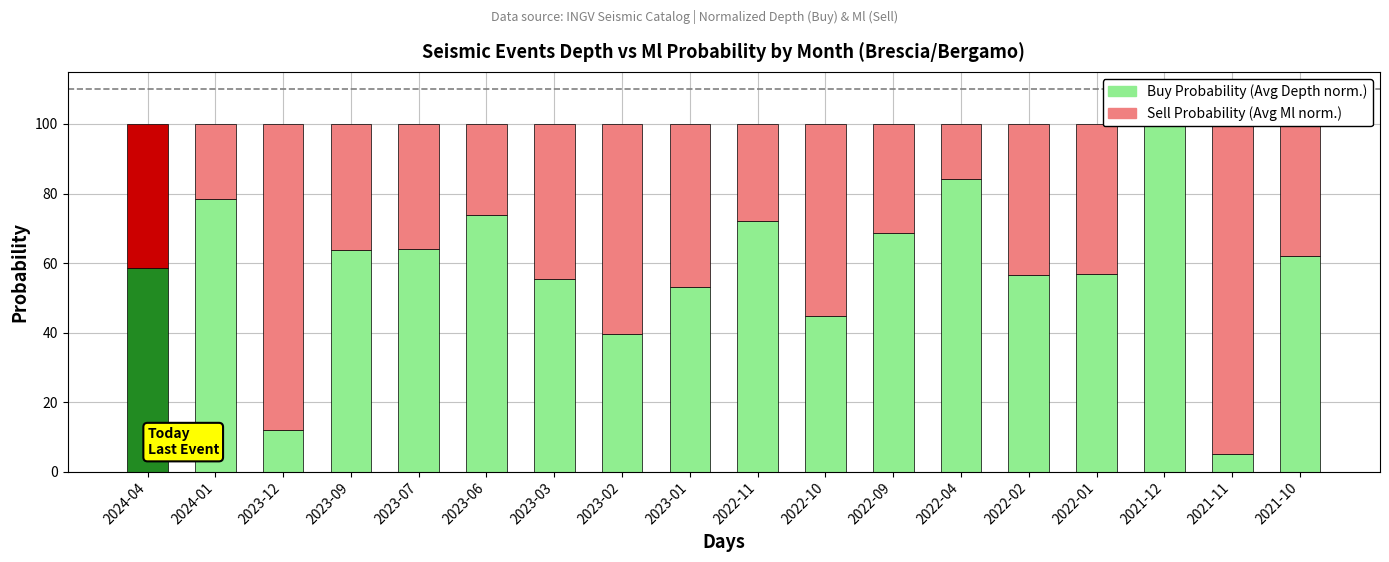

How many values in the Buy Probability series are below 61?

9